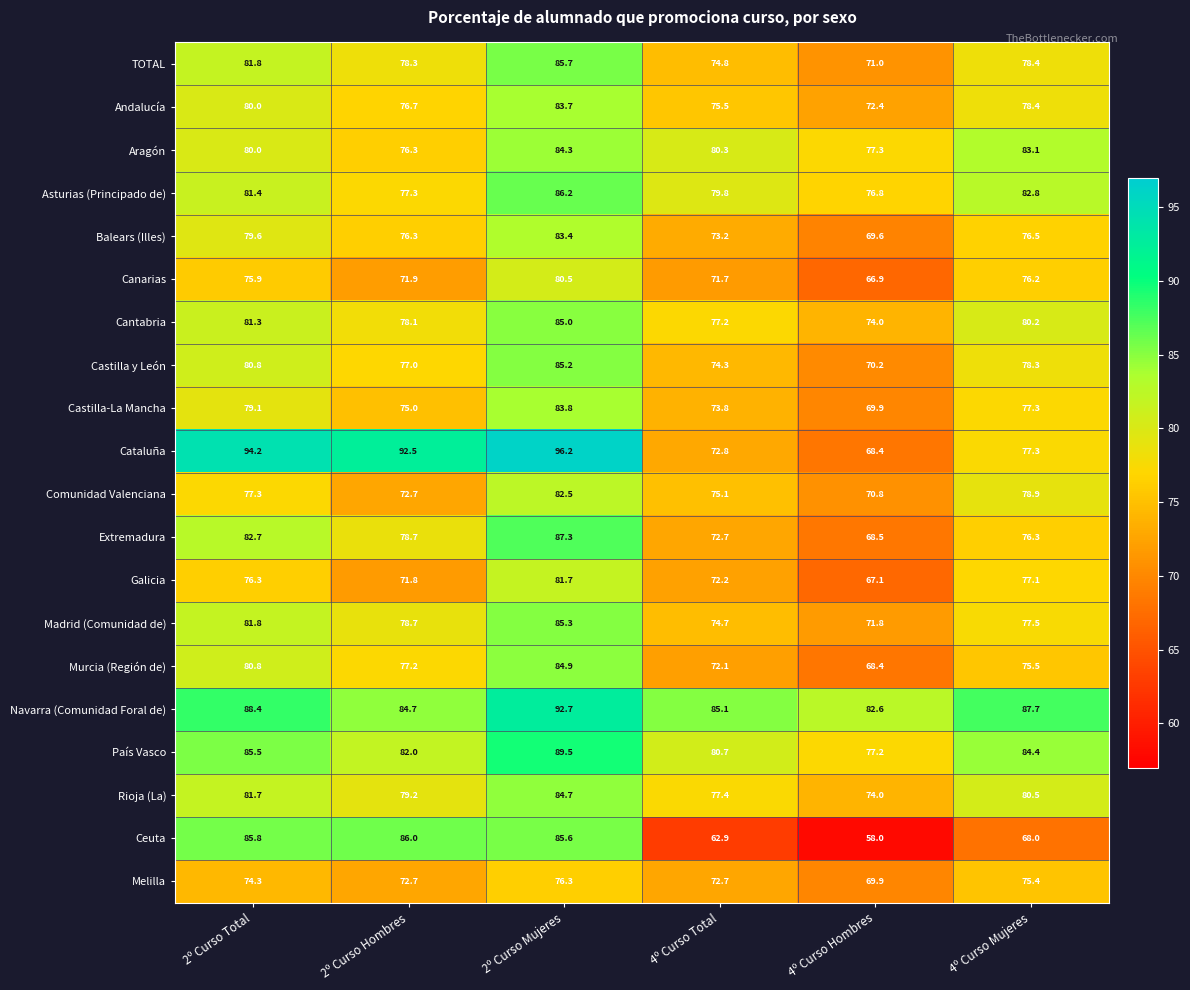

Read the Canarias value at 4º Curso Total.

71.7